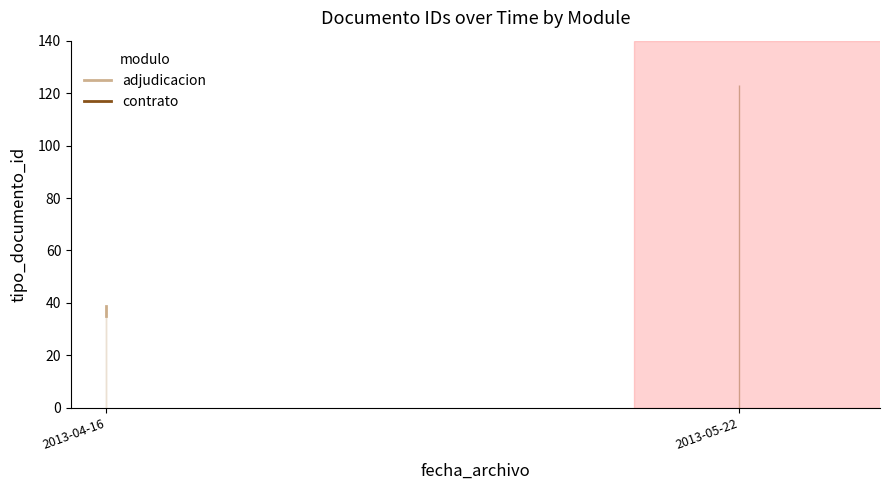

How many values exceed 37?

2